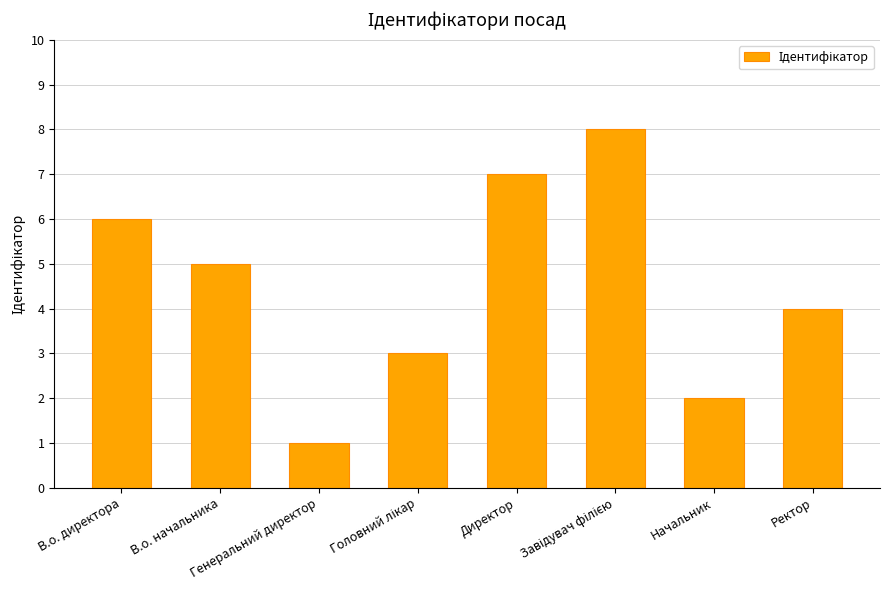

What is the difference between the values at В.о. директора and Начальник?

4